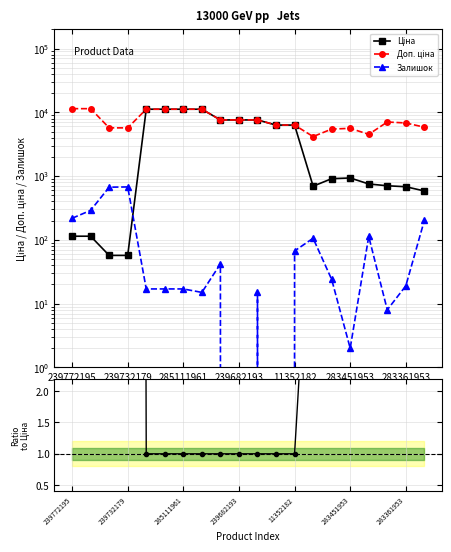

What is the sum of all Залишок values?

2518.0